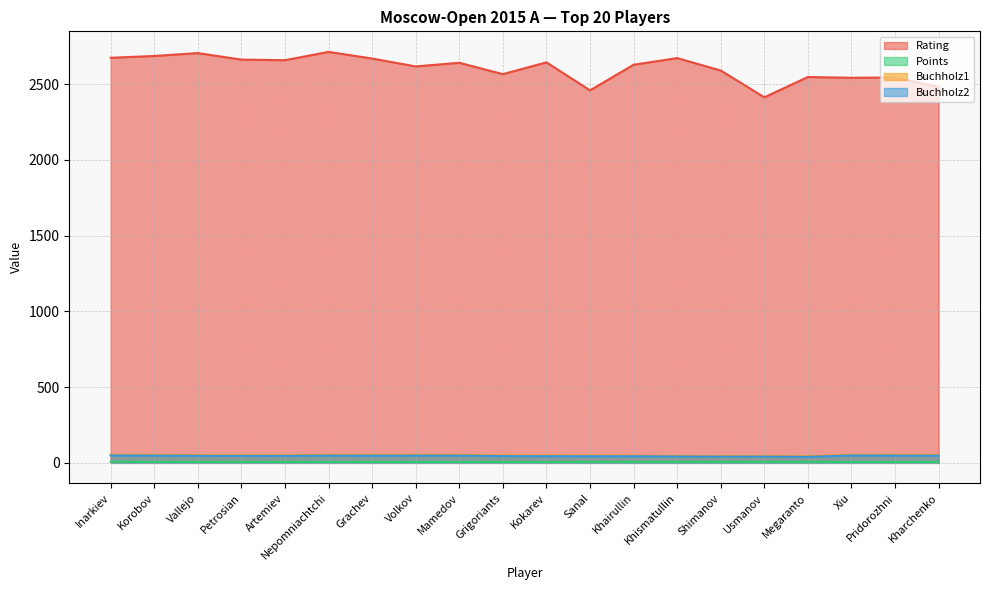

What is the total value across all series at Grigoriants?

2666.5